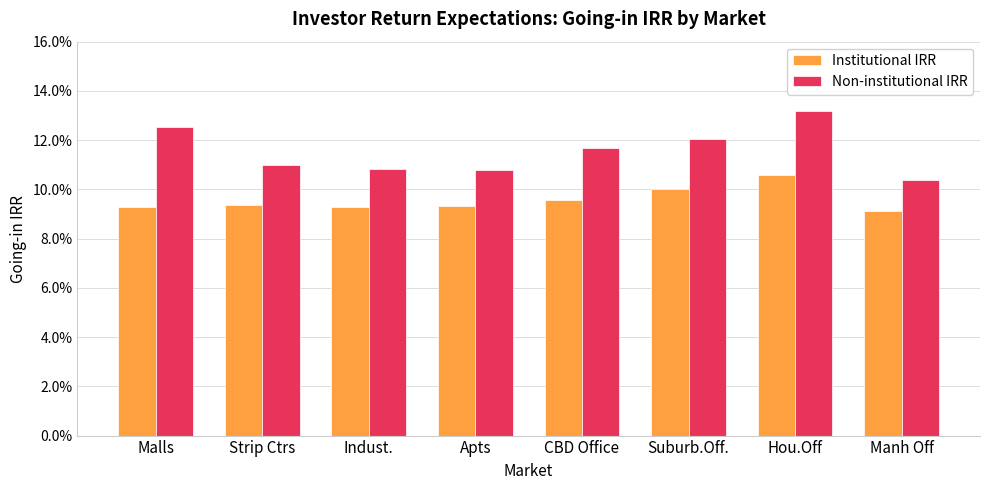

At how many categories does at least one series exceed 0?

8